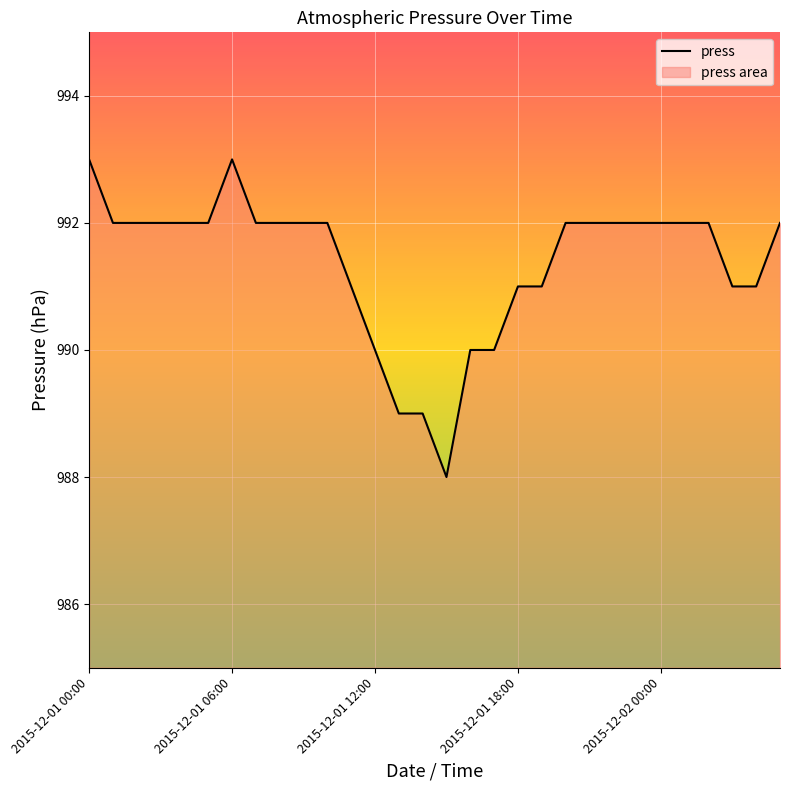

What is the difference between the maximum and minimum values?

5